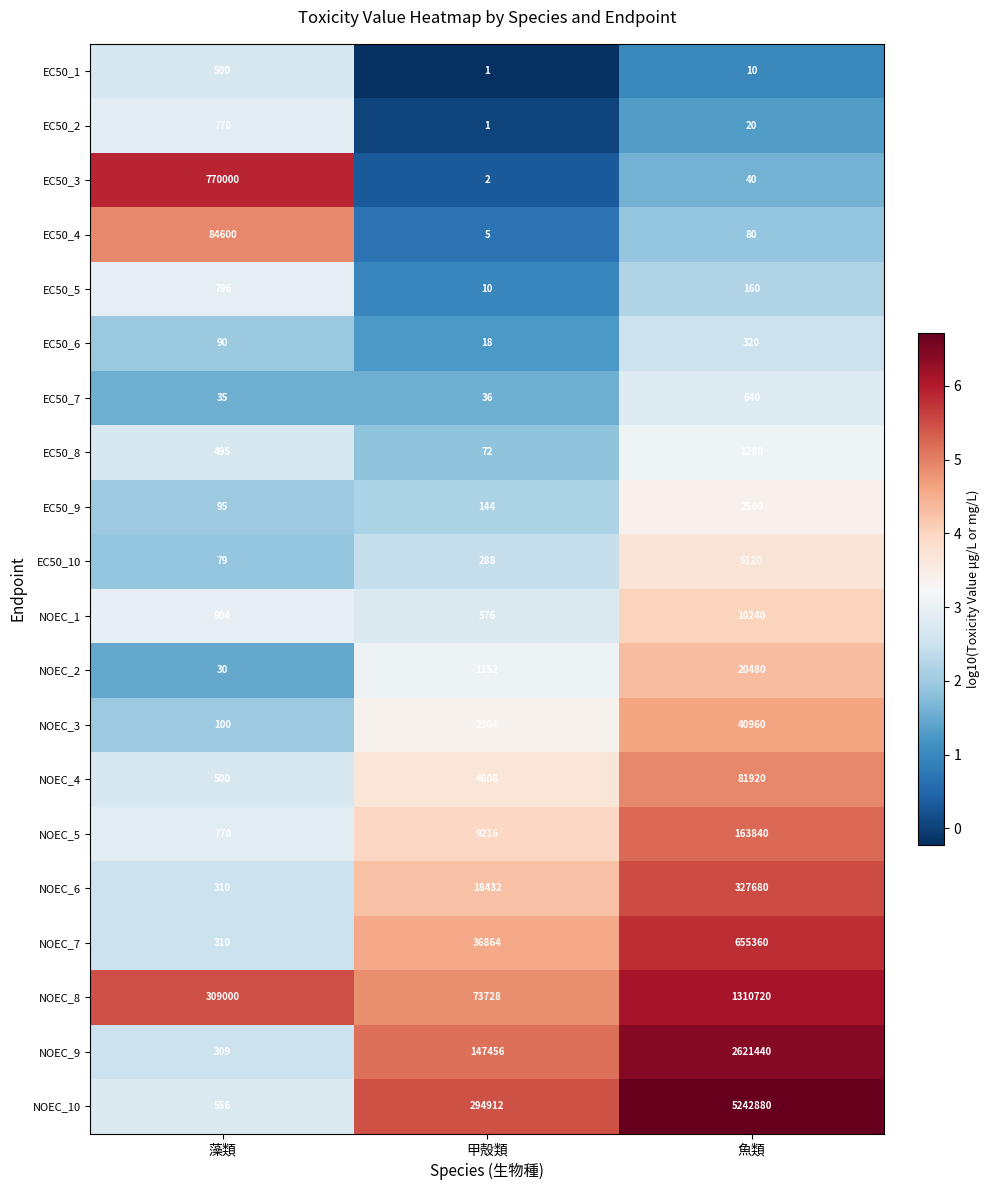

What is the difference between the highest and lowest values at 甲殻類?

294911